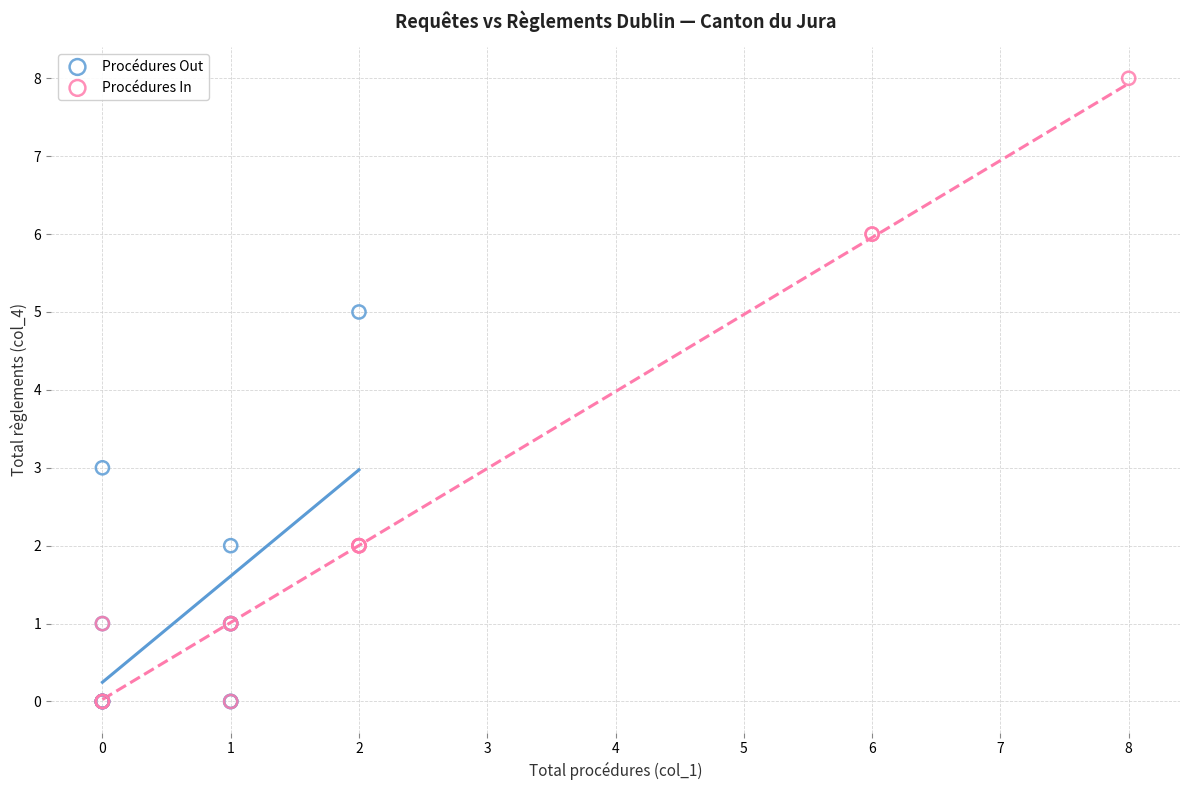

Which series has the largest Y range (max minus min)?

Procédures In